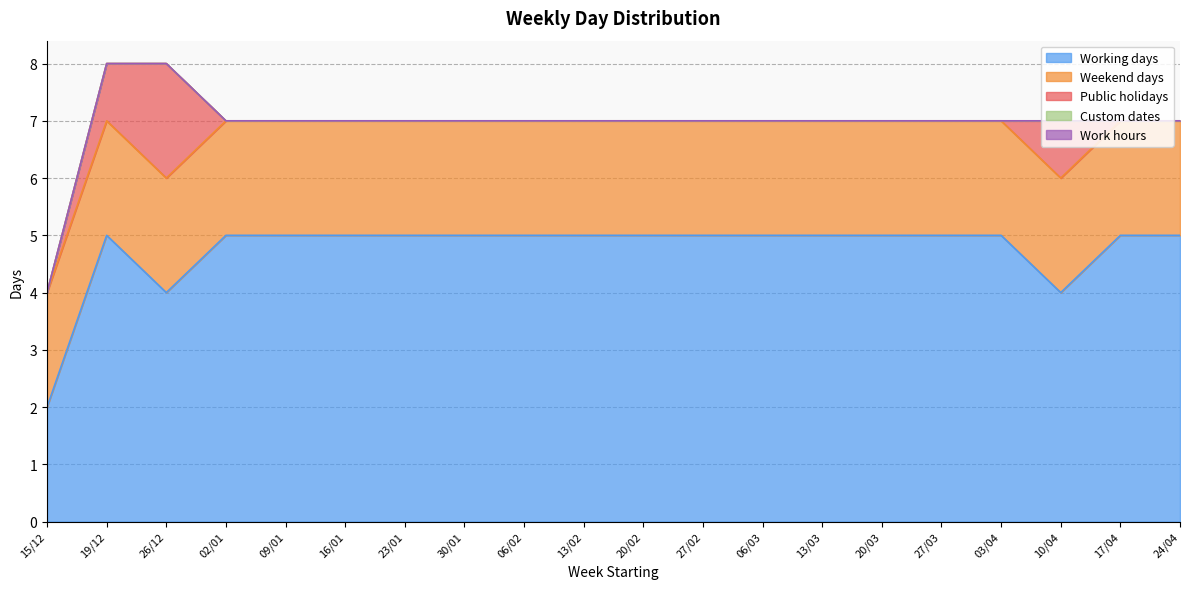

Does the chart display data point markers on the line(s)?

No